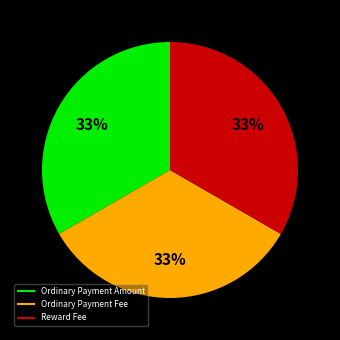

Is there a majority slice in this chart?

No